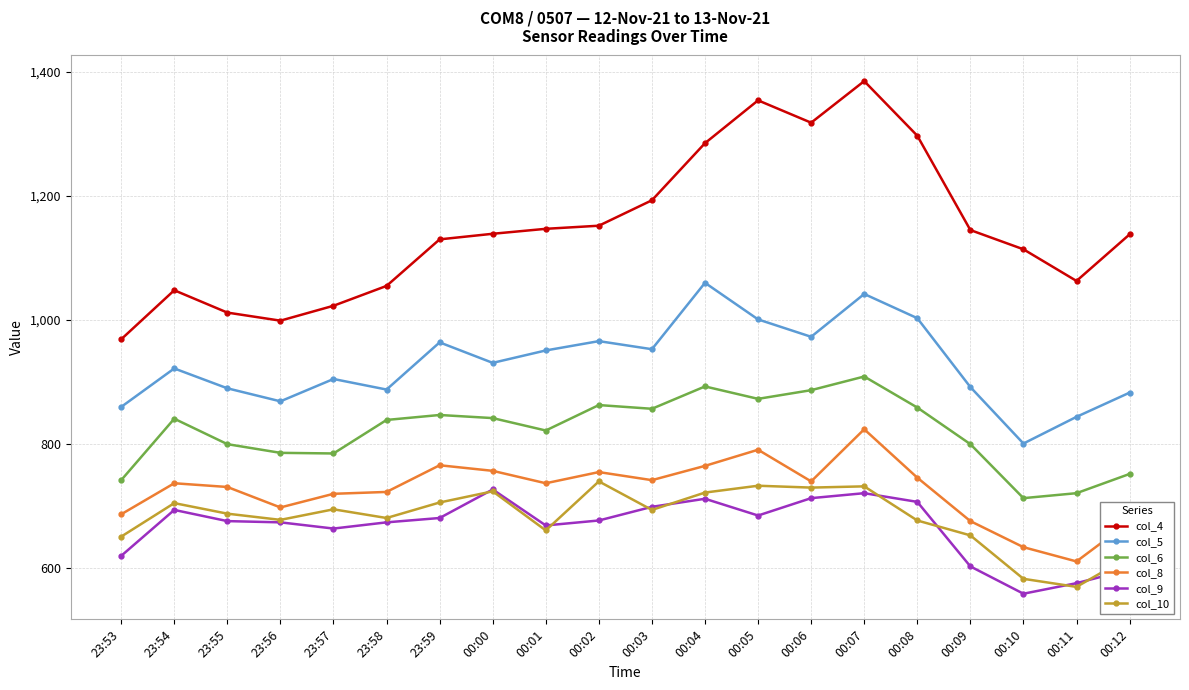

What is the maximum value shown in the chart?

1385